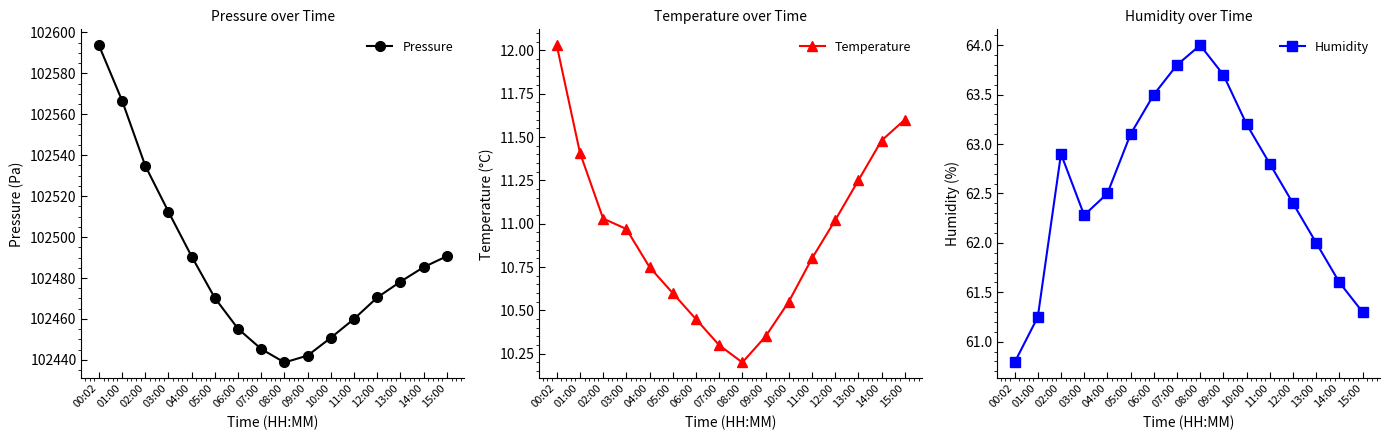

Reading left to right, list all the values displayed in this chart.

Pressure: 102593.7	102566.7	102534.8	102512.3	102490.5	102470.2	102455.2	102445.3	102438.8	102442.1	102450.8	102460.0	102470.5	102478.2	102485.3	102490.7
Temperature: 12.0	11.4	11.0	11.0	10.8	10.6	10.4	10.3	10.2	10.3	10.6	10.8	11.0	11.2	11.5	11.6
Humidity: 60.8	61.2	62.9	62.3	62.5	63.1	63.5	63.8	64.0	63.7	63.2	62.8	62.4	62.0	61.6	61.3